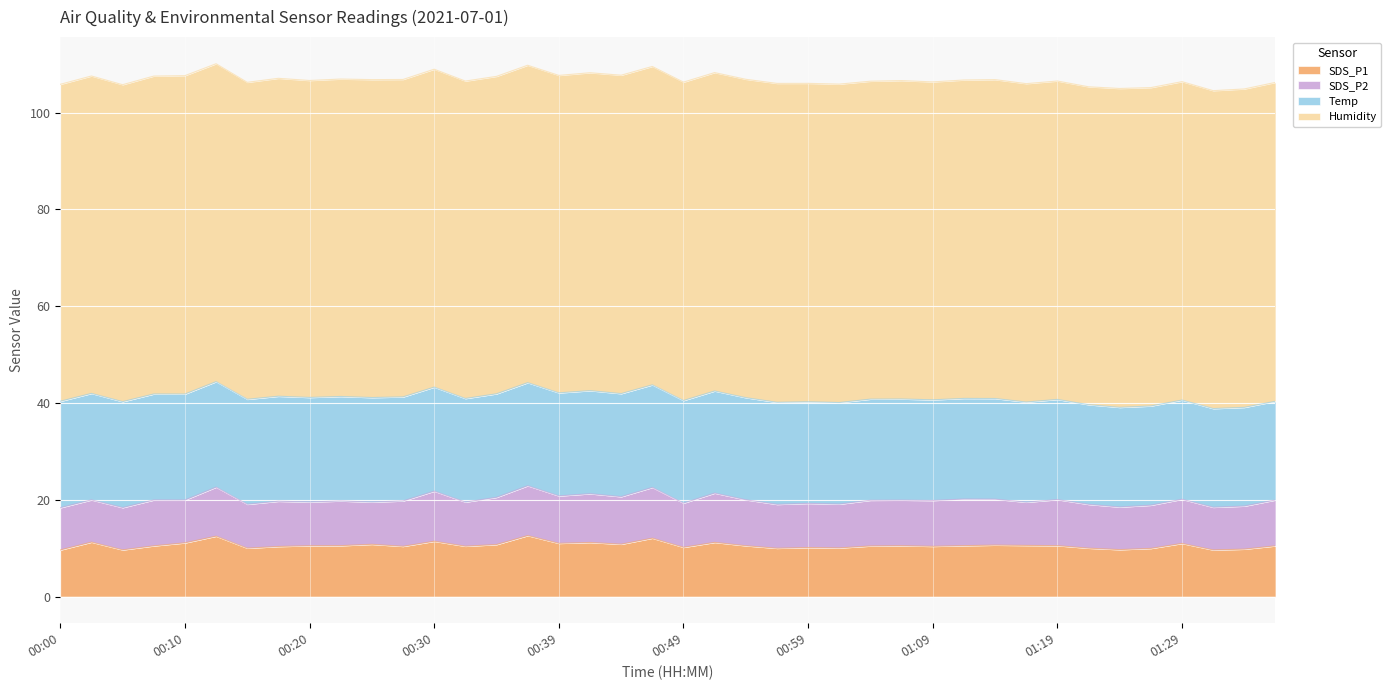

Reading left to right, extract all data points from this chart.

SDS_P1: 00:00=9.6	00:02=11.2	00:05=9.7	00:07=10.5	00:10=11.1	00:12=12.5	00:15=10.0	00:17=10.3	00:20=10.5	00:22=10.5	00:25=10.8	00:27=10.4	00:30=11.4	00:32=10.4	00:34=10.8	00:37=12.6	00:39=11.0	00:42=11.2	00:44=10.8	00:47=12.1	00:49=10.2	00:52=11.2	00:54=10.5	00:57=10.0	00:59=10.1	01:01=10.1	01:04=10.4	01:06=10.5	01:09=10.4	01:11=10.5	01:14=10.6	01:16=10.6	01:19=10.5	01:21=10.0	01:24=9.7	01:26=9.9	01:29=11.0	01:31=9.6	01:34=9.8	01:36=10.5
SDS_P2: 00:00=8.7	00:02=8.7	00:05=8.7	00:07=9.5	00:10=8.8	00:12=10.1	00:15=9.1	00:17=9.3	00:20=9.1	00:22=9.2	00:25=8.7	00:27=9.4	00:30=10.3	00:32=9.1	00:34=9.8	00:37=10.3	00:39=9.8	00:42=10.1	00:44=9.8	00:47=10.5	00:49=9.1	00:52=10.2	00:54=9.5	00:57=9.1	00:59=9.1	01:01=9.1	01:04=9.4	01:06=9.4	01:09=9.5	01:11=9.6	01:14=9.5	01:16=8.9	01:19=9.5	01:21=9.1	01:24=8.8	01:26=8.9	01:29=9.1	01:31=8.8	01:34=8.9	01:36=9.5
Temp: 00:00=22.0	00:02=22.0	00:05=21.9	00:07=21.9	00:10=21.9	00:12=21.8	00:15=21.7	00:17=21.7	00:20=21.6	00:22=21.6	00:25=21.6	00:27=21.5	00:30=21.5	00:32=21.4	00:34=21.4	00:37=21.3	00:39=21.3	00:42=21.3	00:44=21.3	00:47=21.2	00:49=21.2	00:52=21.1	00:54=21.1	00:57=21.1	00:59=21.0	01:01=21.0	01:04=20.9	01:06=20.9	01:09=20.8	01:11=20.8	01:14=20.8	01:16=20.7	01:19=20.7	01:21=20.6	01:24=20.6	01:26=20.5	01:29=20.5	01:31=20.4	01:34=20.4	01:36=20.4
Humidity: 00:00=65.5	00:02=65.6	00:05=65.5	00:07=65.7	00:10=65.8	00:12=65.7	00:15=65.5	00:17=65.7	00:20=65.5	00:22=65.6	00:25=65.7	00:27=65.6	00:30=65.7	00:32=65.6	00:34=65.6	00:37=65.6	00:39=65.6	00:42=65.7	00:44=65.8	00:47=65.8	00:49=65.8	00:52=65.8	00:54=65.8	00:57=65.9	00:59=65.8	01:01=65.8	01:04=65.7	01:06=65.8	01:09=65.7	01:11=65.8	01:14=65.9	01:16=65.8	01:19=65.8	01:21=65.7	01:24=65.9	01:26=65.8	01:29=65.8	01:31=65.7	01:34=65.8	01:36=65.9